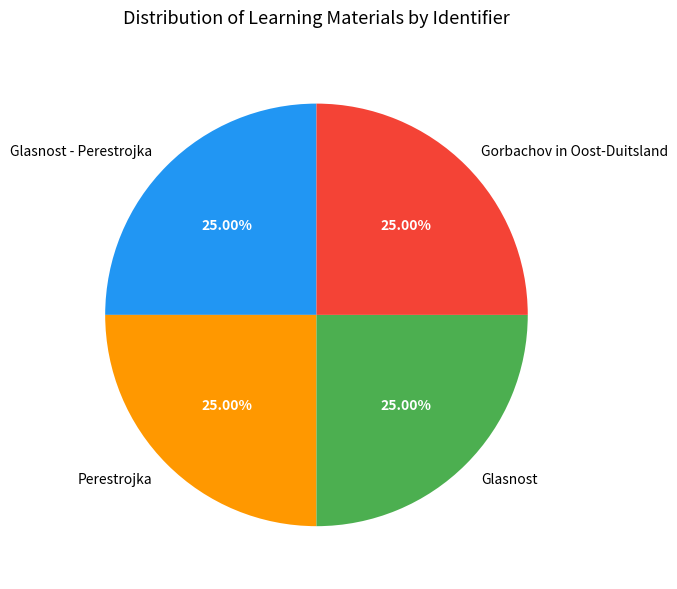

Is Gorbachov in Oost-Duitsland the majority of the pie?

No